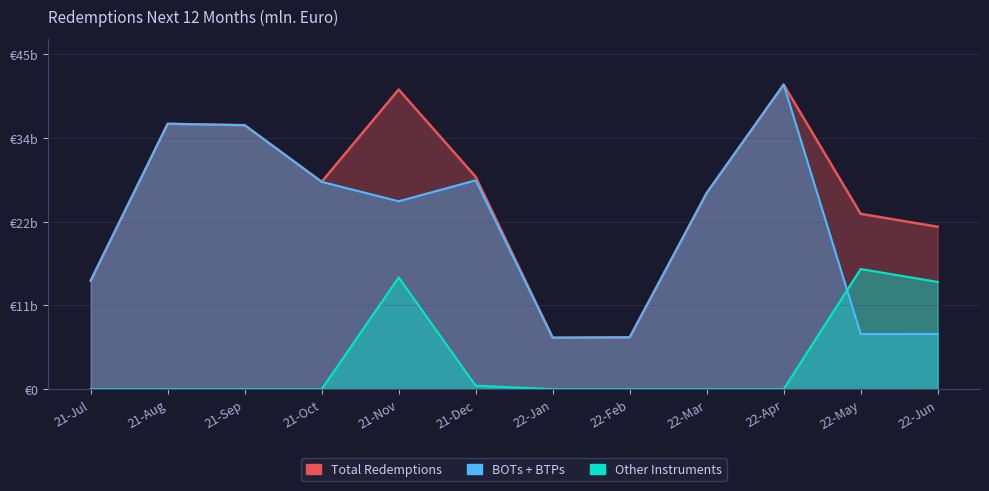

How many series are shown in this chart?

3